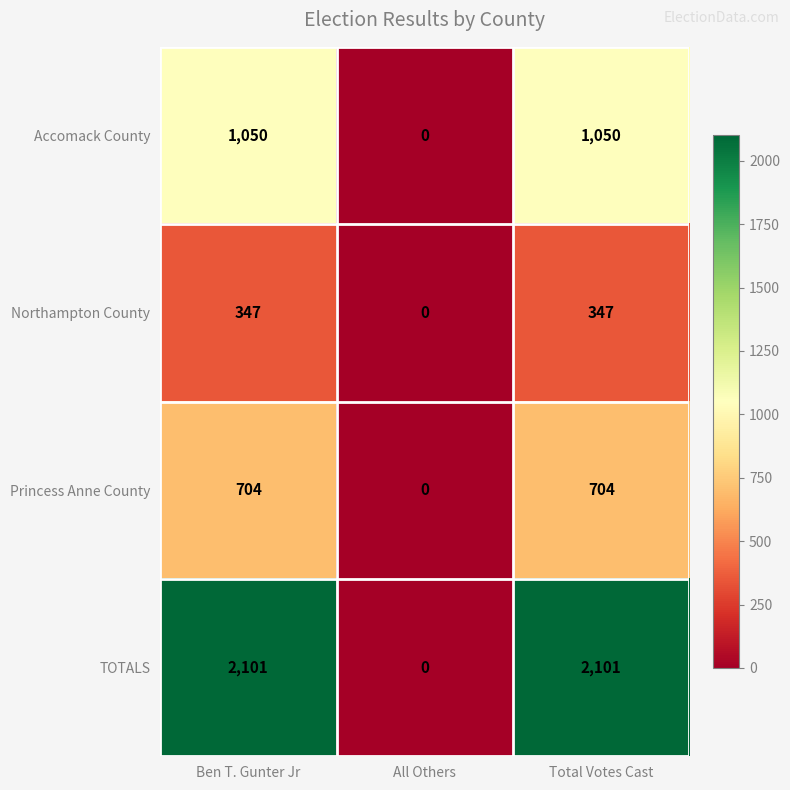

List the series in order of their overall mean, lowest first.

Northampton County, Princess Anne County, Accomack County, TOTALS